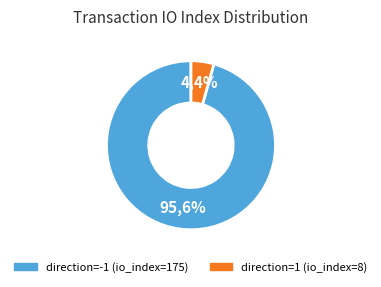

To the nearest percent, what is the average slice percentage?

50%